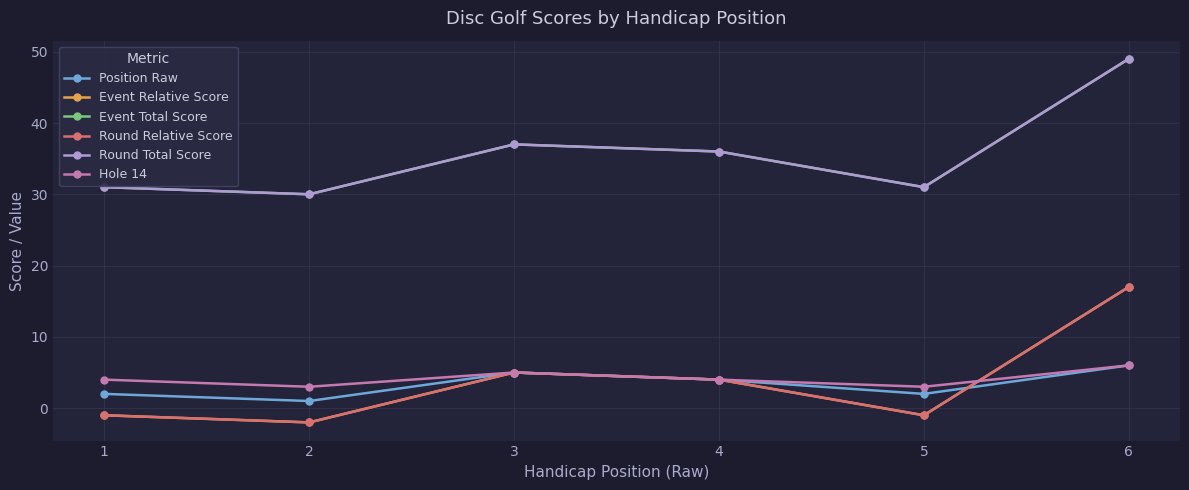

Reading left to right, transcribe all the data shown in this chart.

Position Raw: 2	1	5	4	2	6
Event Relative Score: -1	-2	5	4	-1	17
Event Total Score: 31	30	37	36	31	49
Round Relative Score: -1	-2	5	4	-1	17
Round Total Score: 31	30	37	36	31	49
Hole 14: 4	3	5	4	3	6